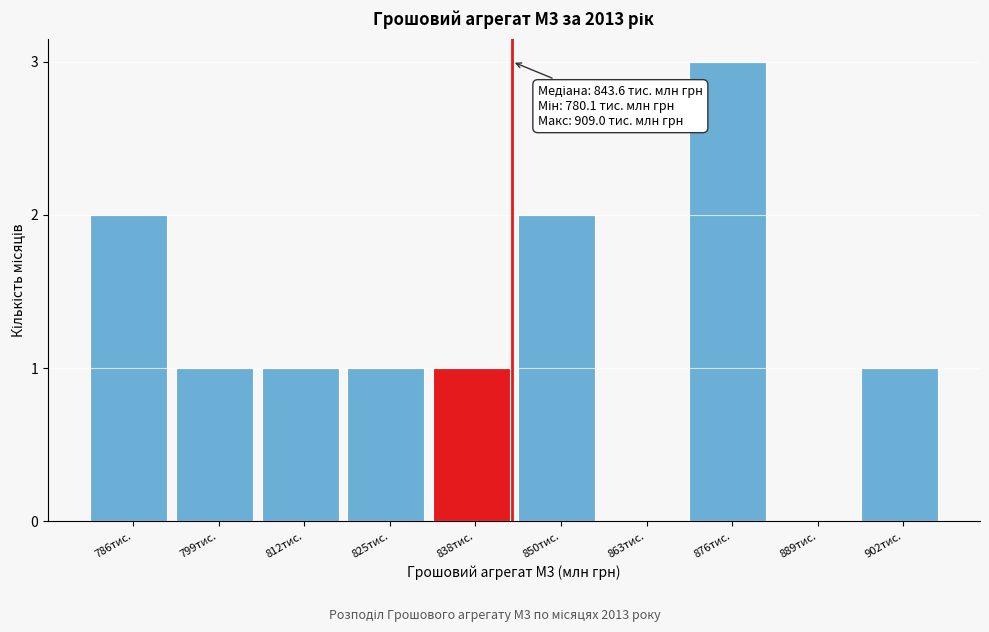

Reading left to right, transcribe all the data shown in this chart.

786тис.=2	799тис.=1	812тис.=1	825тис.=1	838тис.=1	850тис.=2	863тис.=0	876тис.=3	889тис.=0	902тис.=1